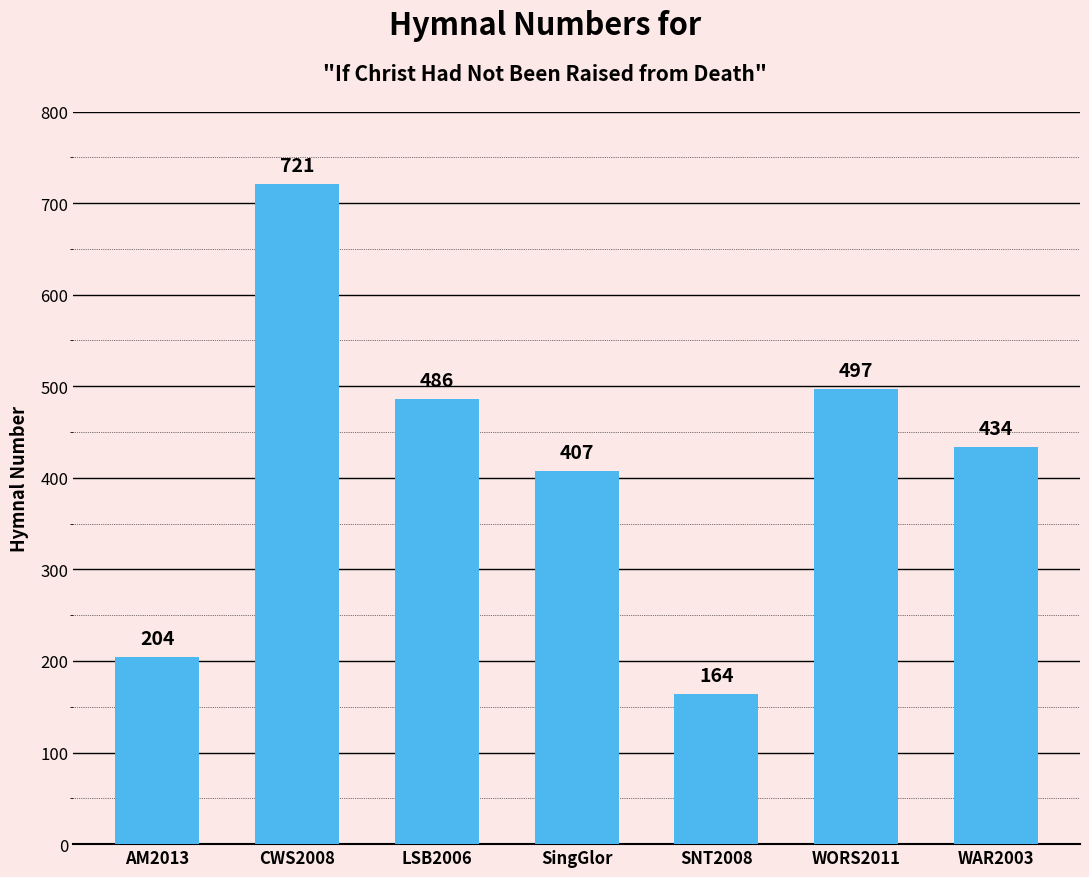

What is the value of the 2nd bar from the left?

721